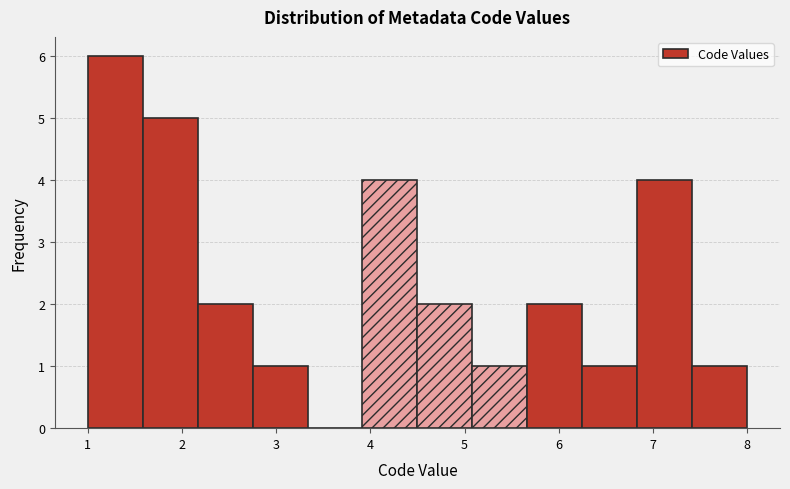

Which range on the x-axis has the tallest bar?

1.0 to 1.6